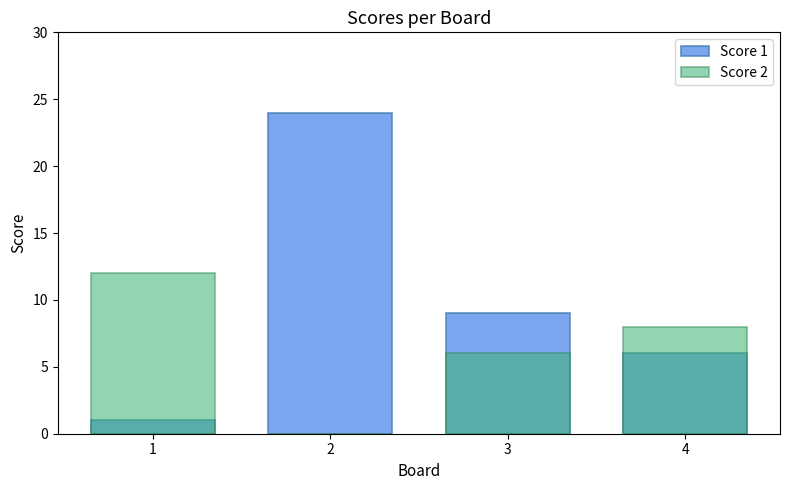

The Score 1 series shows 0 at 1. True or false?

False